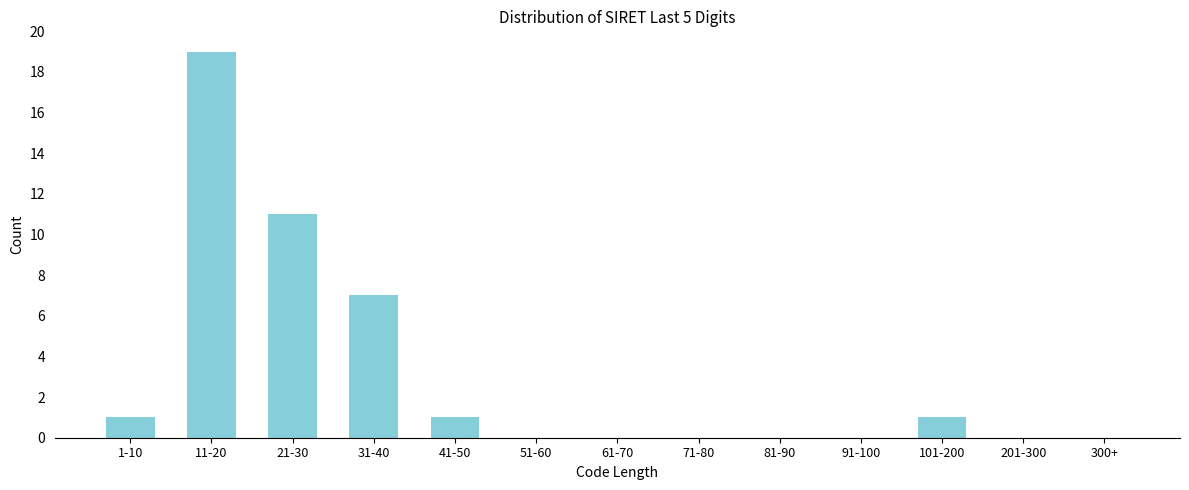

Reading right to left, list all the values displayed in this chart.

300+=0	201-300=0	101-200=1	91-100=0	81-90=0	71-80=0	61-70=0	51-60=0	41-50=1	31-40=7	21-30=11	11-20=19	1-10=1